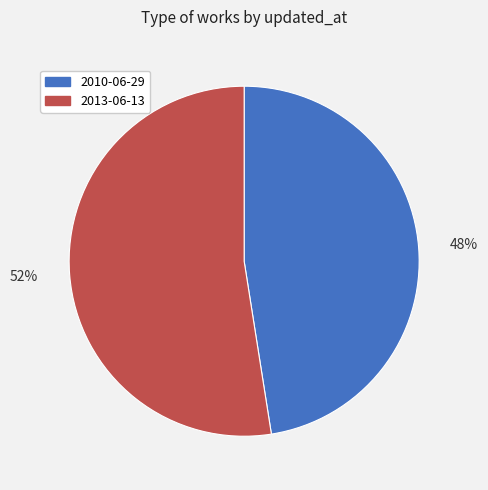

To the nearest percent, what is the combined percentage of 2010-06-29 and 2013-06-13?

100%